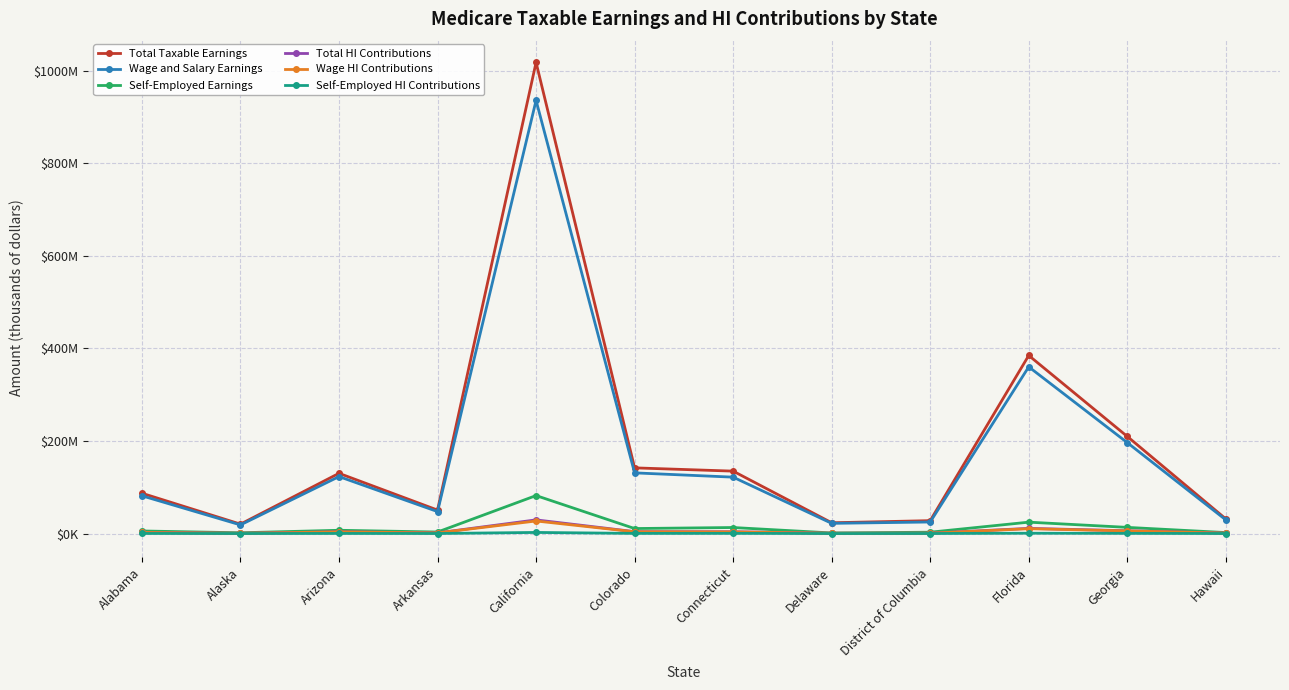

At which label is Self-Employed Earnings closest to 41660041?

Florida